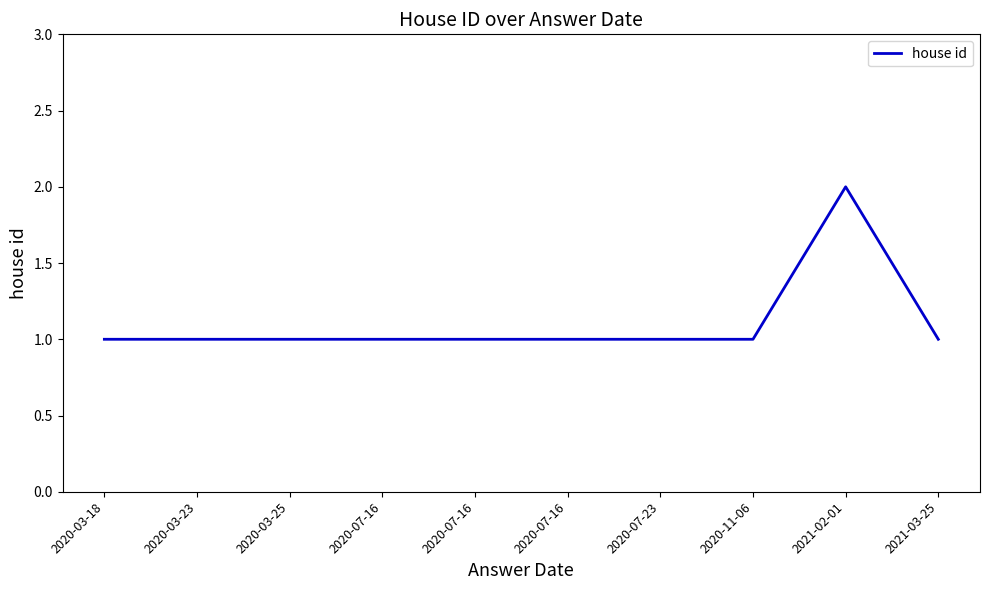

Is this an area chart (filled region under the line)?

No